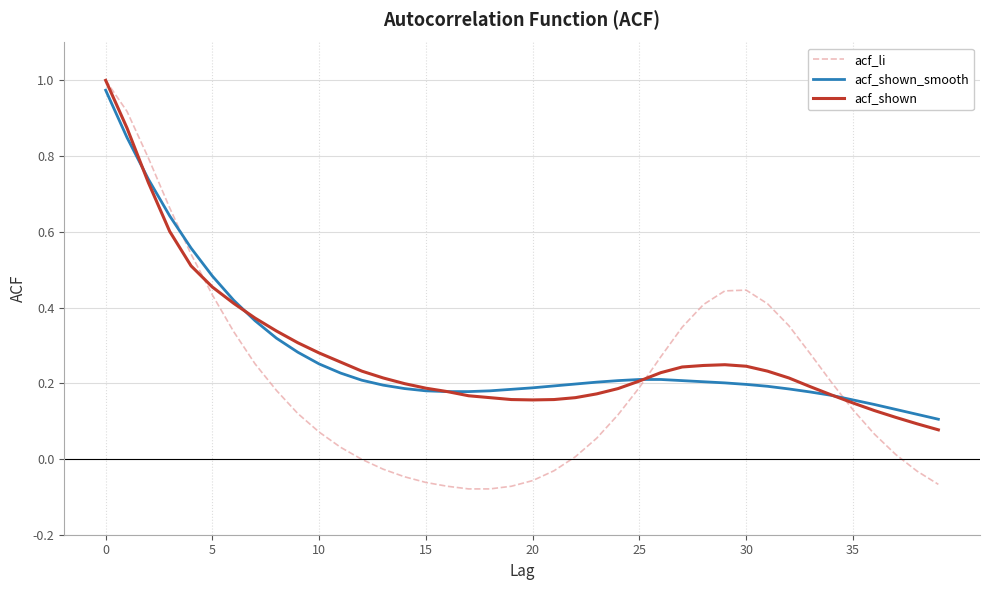

True or false: acf_shown_smooth and acf_li intersect in this chart.

True